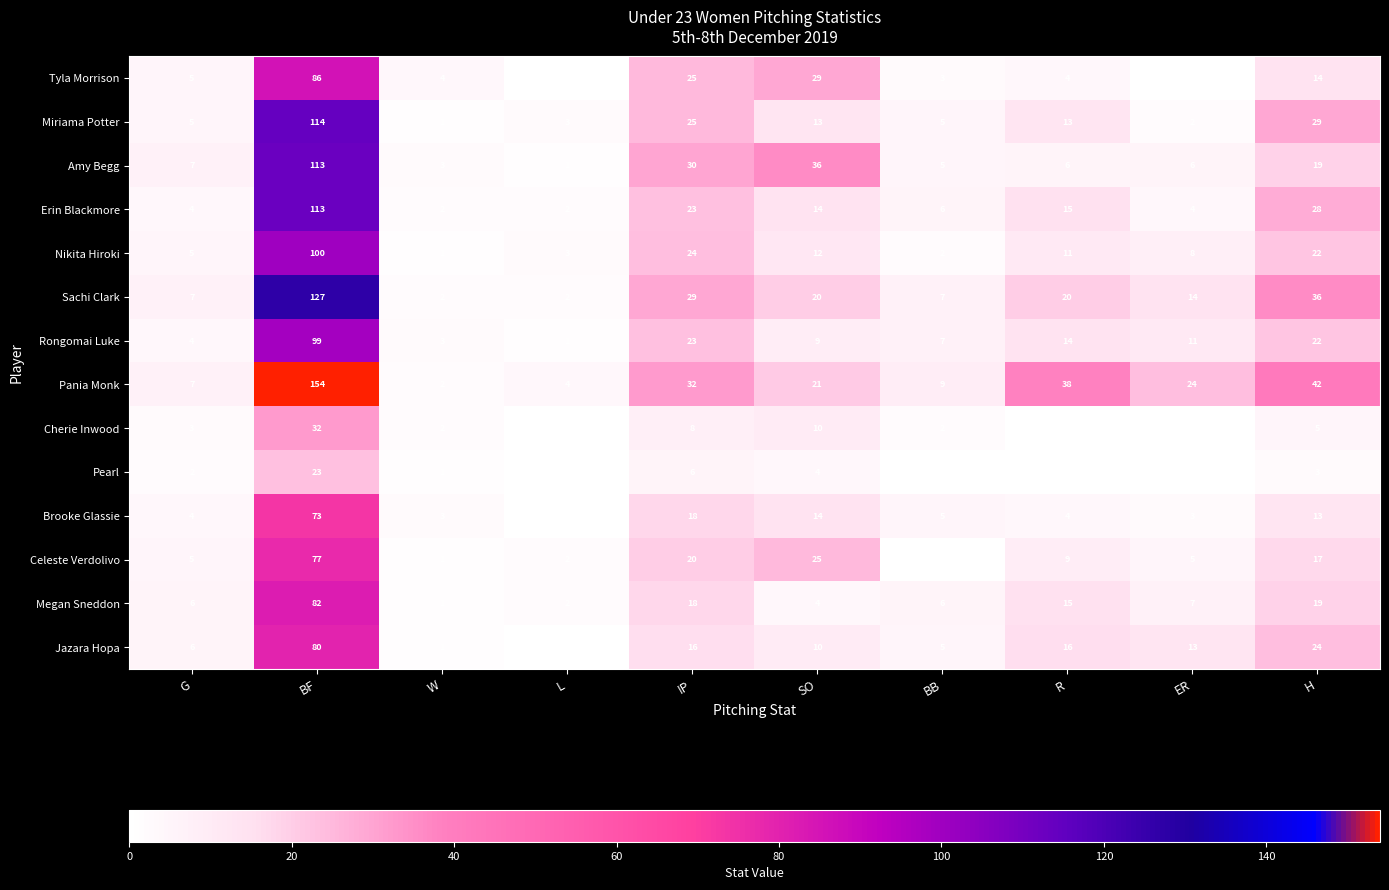

What is the maximum value shown in the chart?

154